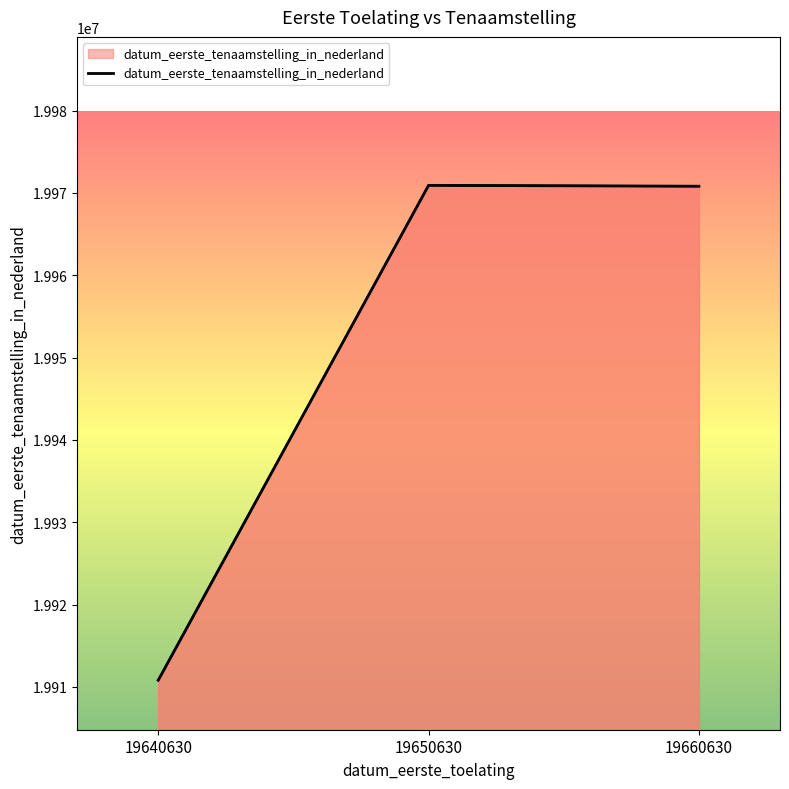

Which label corresponds to the smallest value in the chart?

19640630